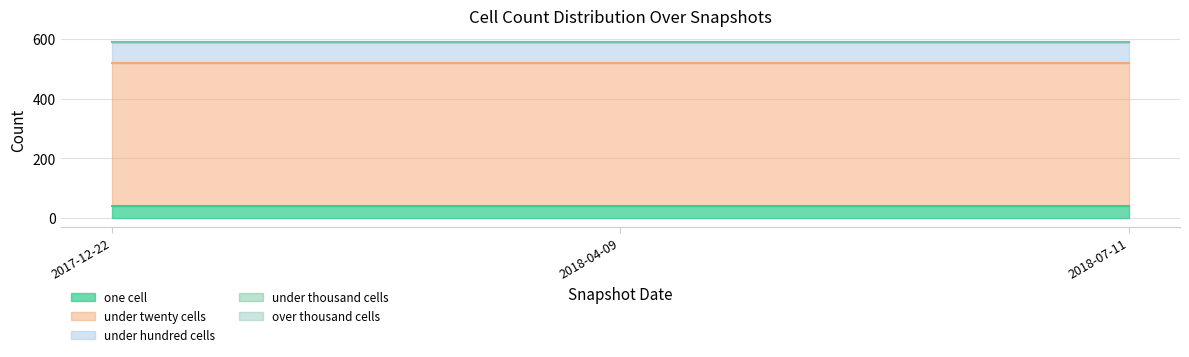

What is the value of the one_cell point at the 1st from the left?

41